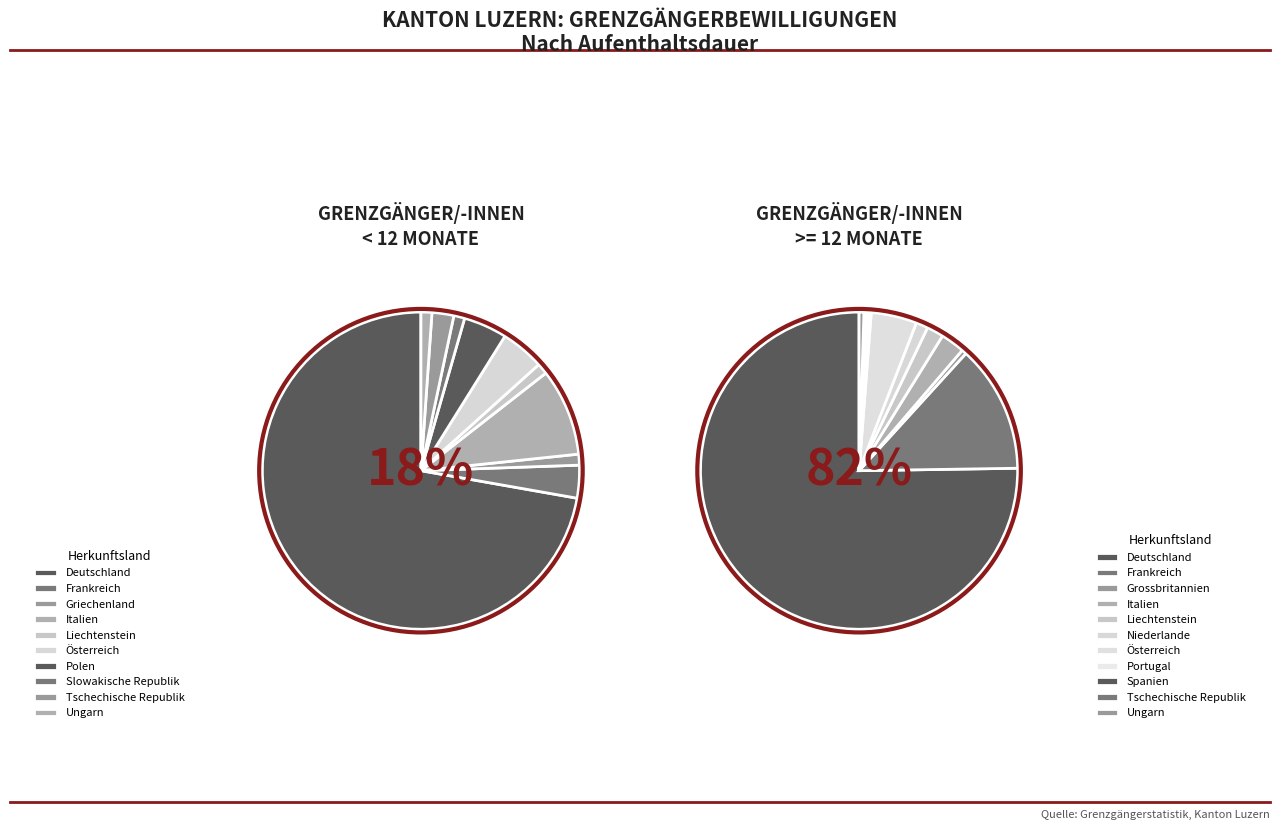

True or false: Deutschland accounts for 82% of the total.

False